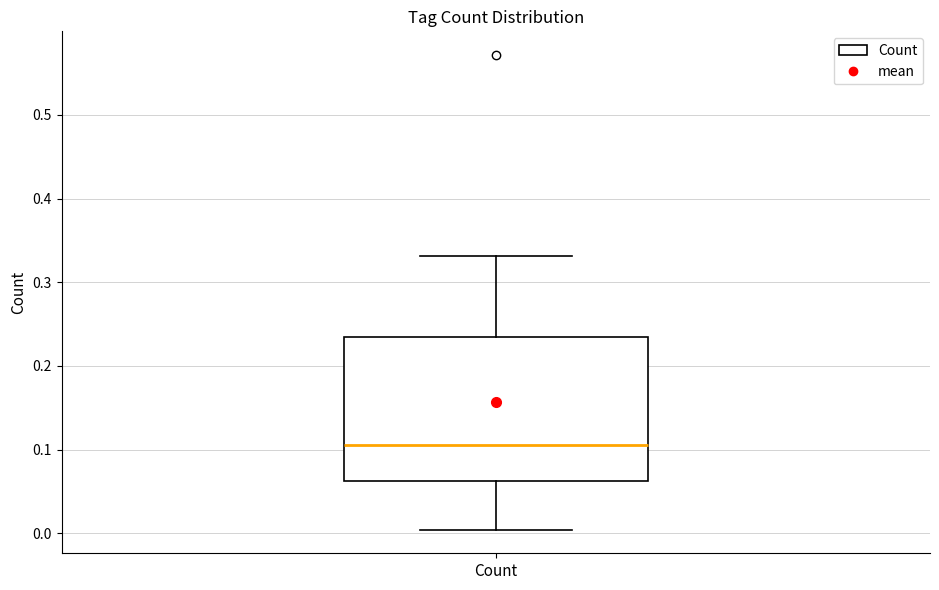

Read this box plot against the y-axis: the position of the median line, the range covered by the box, and the ends of both whiskers. The values are not printed on the chart, so give them approximately, as read against the axis.

median 0.11, box 0.06 to 0.24, whiskers 0.00 to 0.33